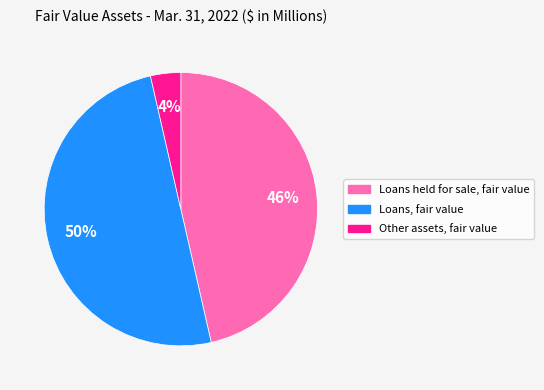

True or false: Loans, fair value accounts for 50% of the total.

True